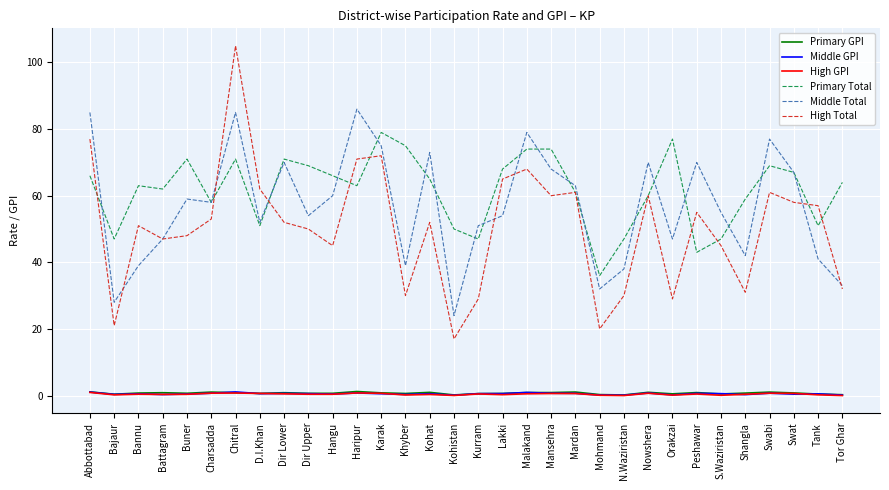

Which series has the largest range (max minus min)?

High Total